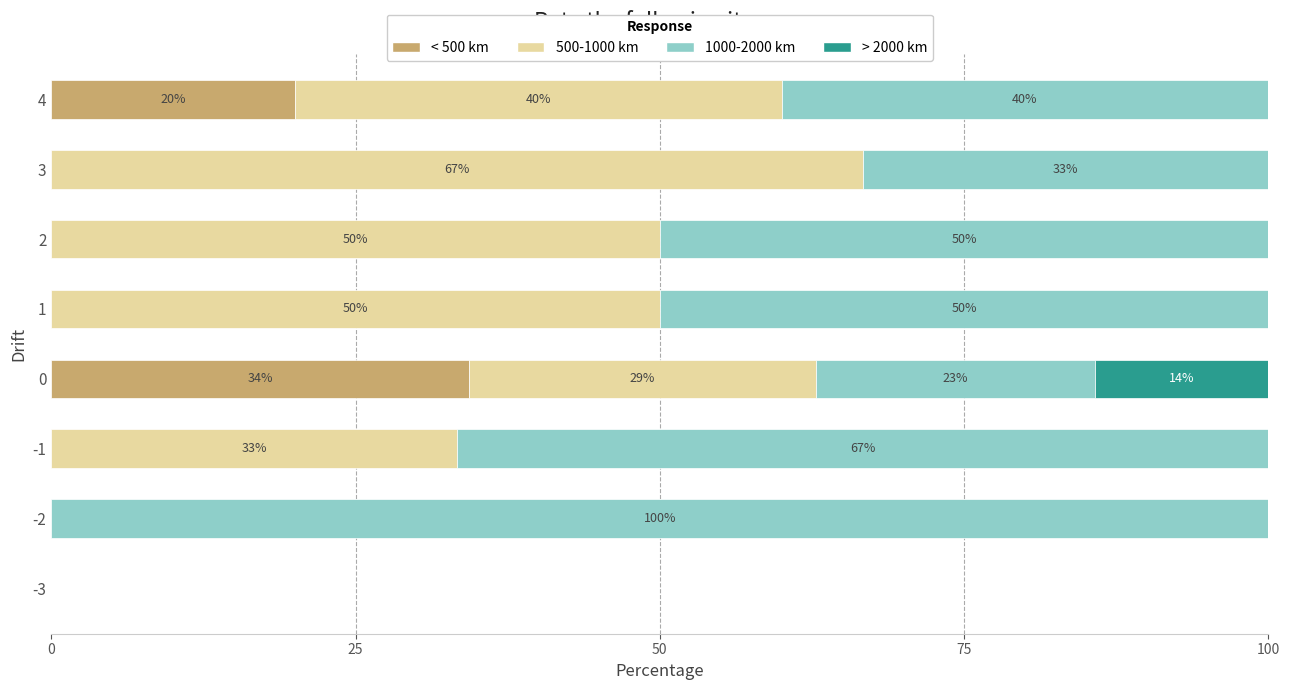

What is the highest value of the < 500 km series?

34.3